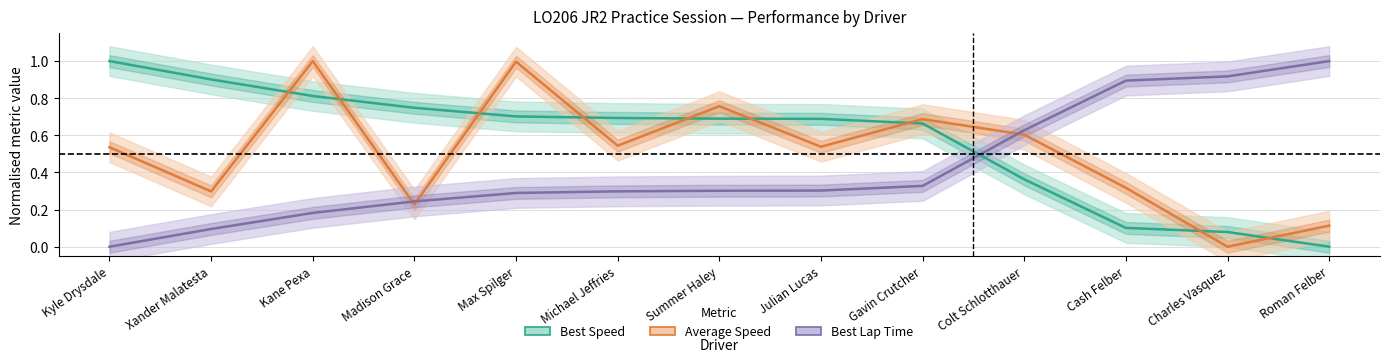

The value of Average Speed at Kyle Drysdale is 0.3. True or false?

False